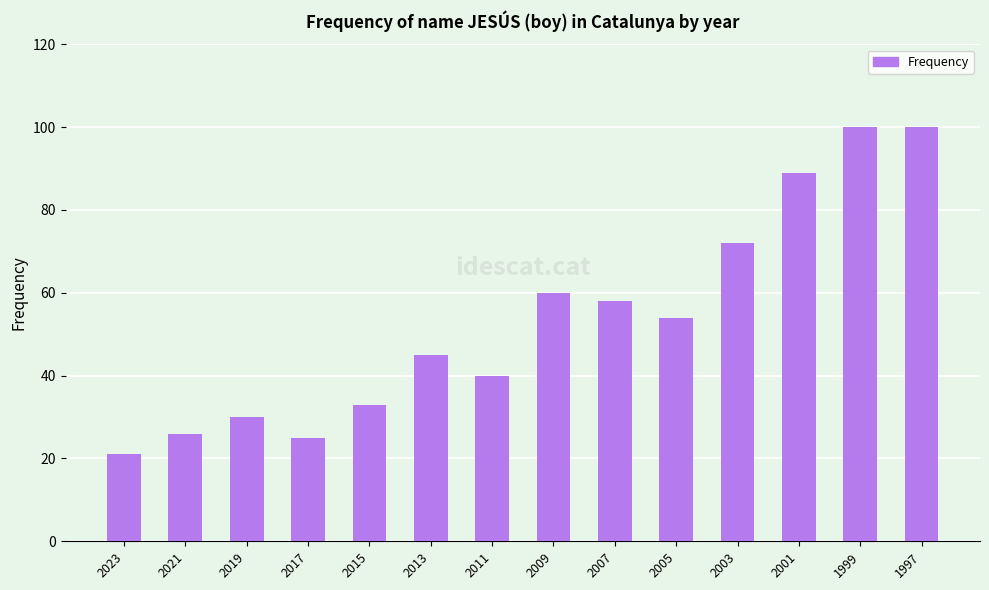

Reading left to right, extract all data points from this chart.

2023=21	2021=26	2019=30	2017=25	2015=33	2013=45	2011=40	2009=60	2007=58	2005=54	2003=72	2001=89	1999=100	1997=100